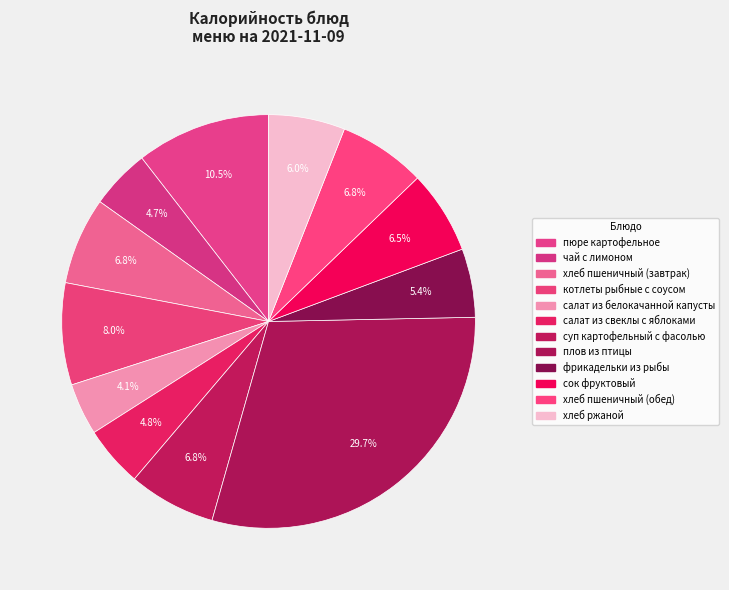

Is it true that салат из белокачанной капусты is 4% of the pie?

True